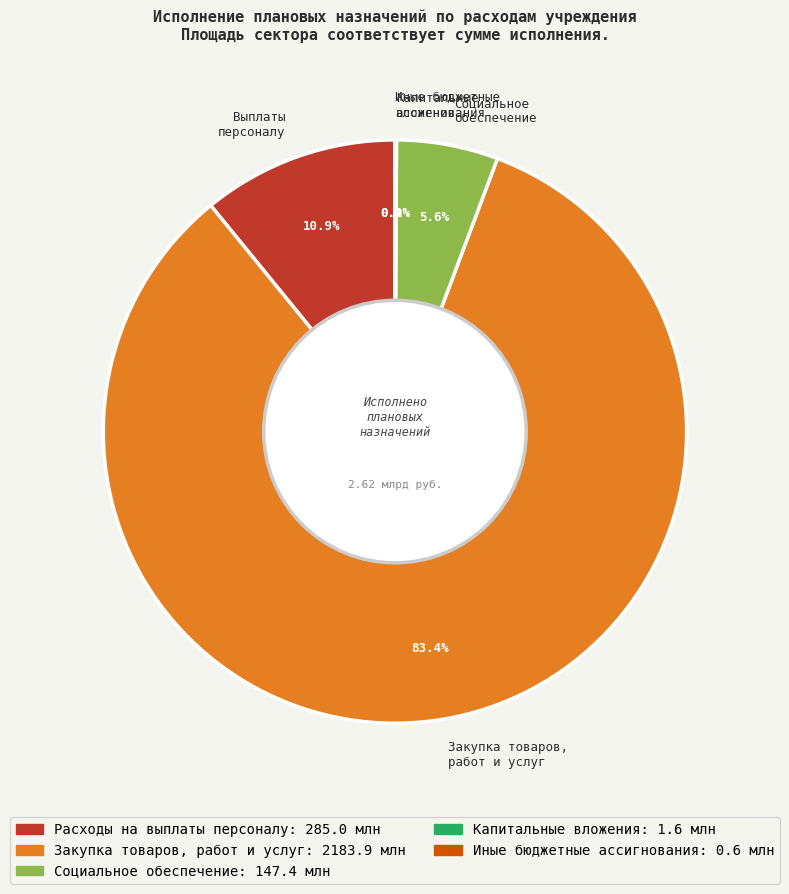

What percentage is NOT represented by Закупка товаров, работ и услуг?

16.6%